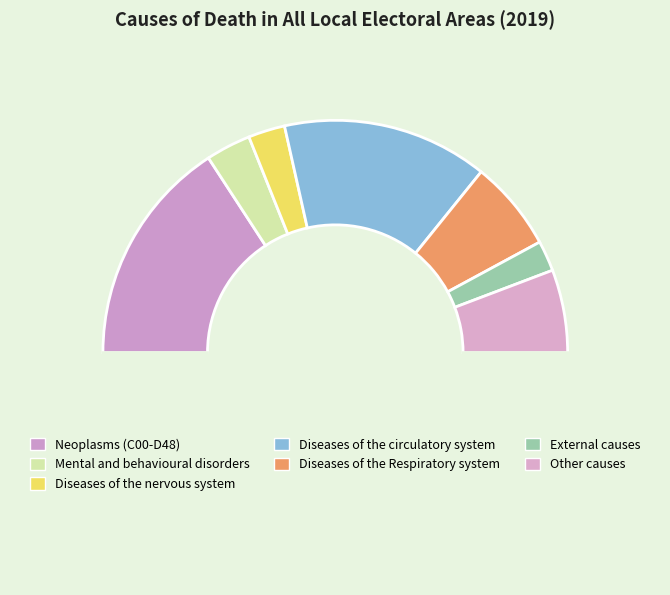

How many segments does this pie chart have?

8